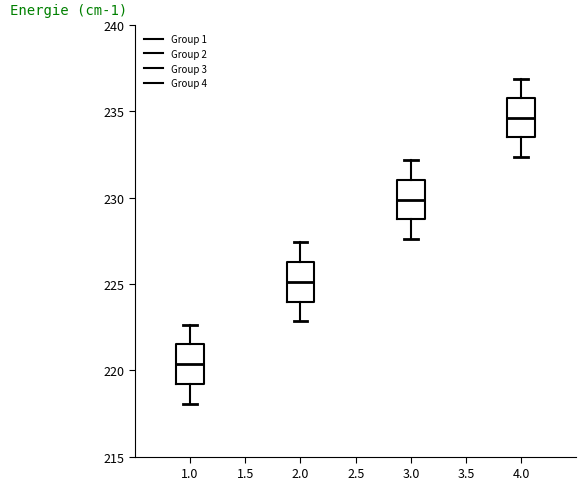

Reading left to right, transcribe this box plot: for each box, give where its median line is, the range the box spans, and where its two whiskers end, as read against the y-axis. The values are not printed on the chart, so give them approximately, as read against the axis.

1.0: median 220.5, box 219.0 to 221.5, whiskers 218.0 to 222.5
2.0: median 225.0, box 224.0 to 226.5, whiskers 223.0 to 227.5
3.0: median 230.0, box 228.5 to 231.0, whiskers 227.5 to 232.0
4.0: median 234.5, box 233.5 to 236.0, whiskers 232.5 to 237.0